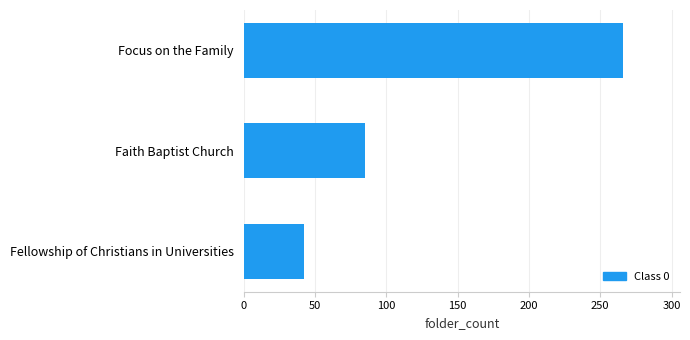

What is the sum of all values?

393